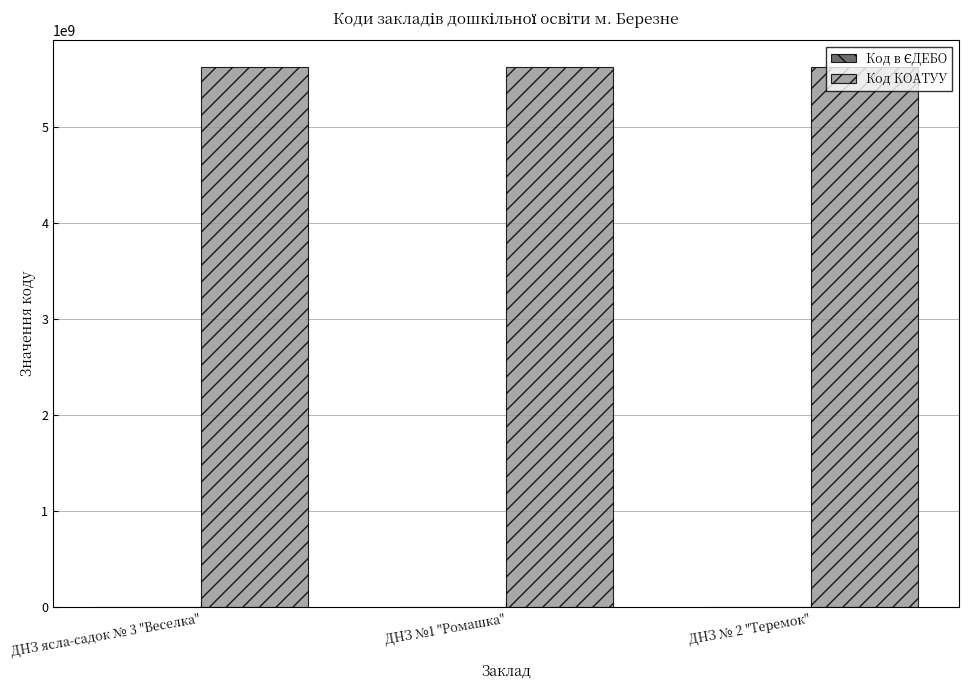

Which series has the largest total across all categories?

Код КОАТУУ